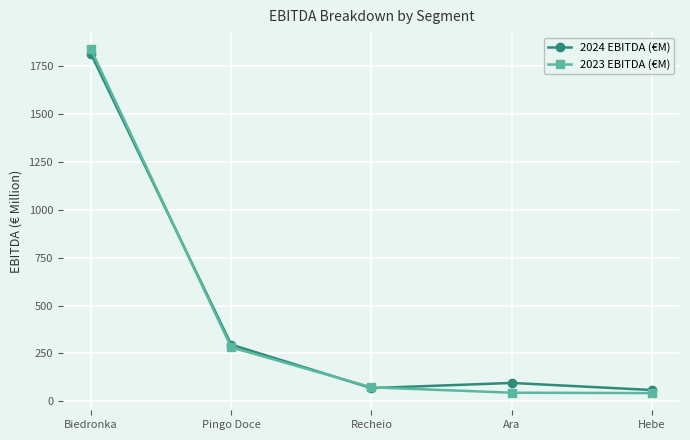

Where is 2023 EBITDA (€M) nearest to the value 940?

Pingo Doce